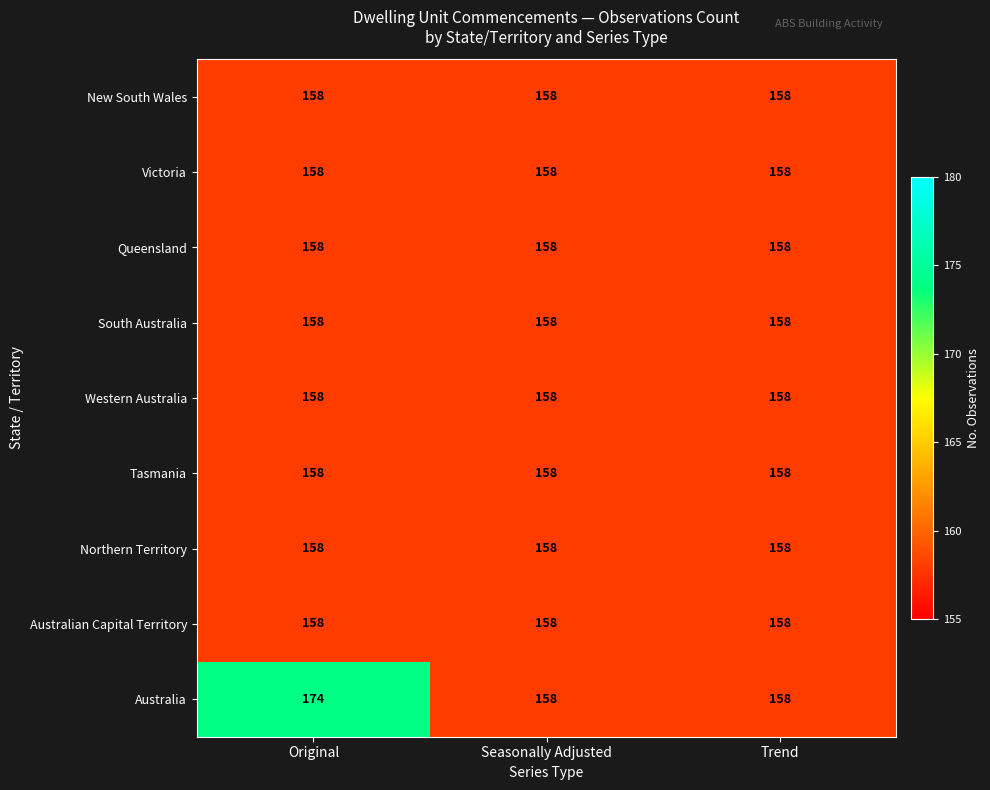

Which series has the largest range (max minus min)?

Australia